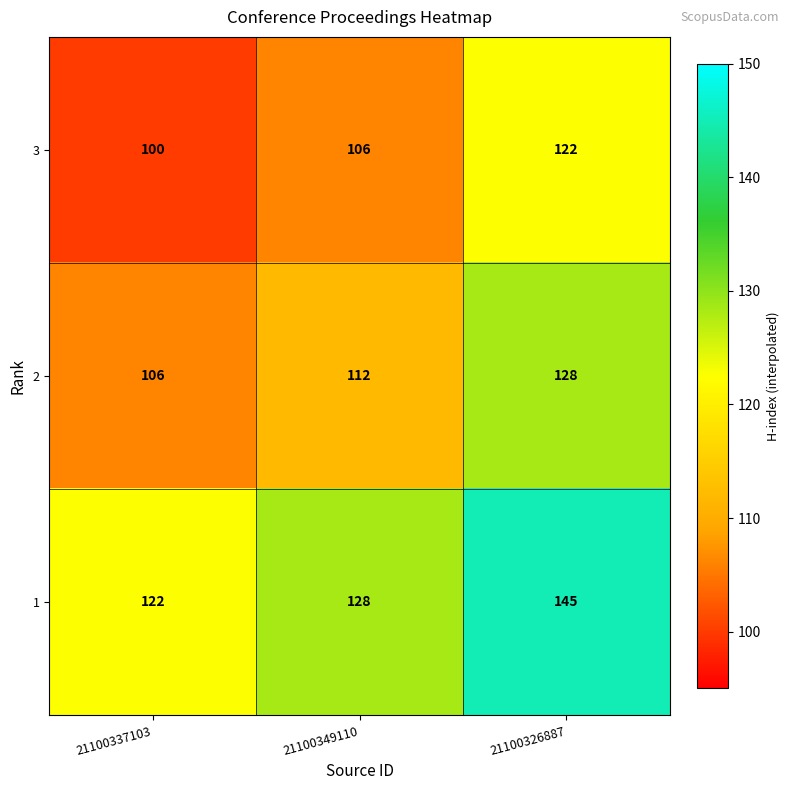

Reading left to right, extract all data points from this chart.

3: 21100337103=100	21100349110=106	21100326887=122
2: 21100337103=106	21100349110=112	21100326887=128
1: 21100337103=122	21100349110=128	21100326887=145